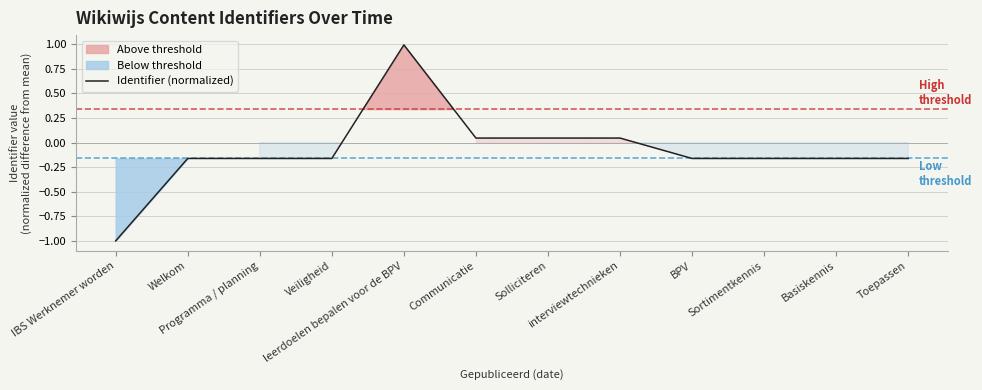

Reading left to right, what are all the values shown in this chart?

-1.0	-0.2	-0.2	-0.2	1.0	0.0	0.0	0.0	-0.2	-0.2	-0.2	-0.2